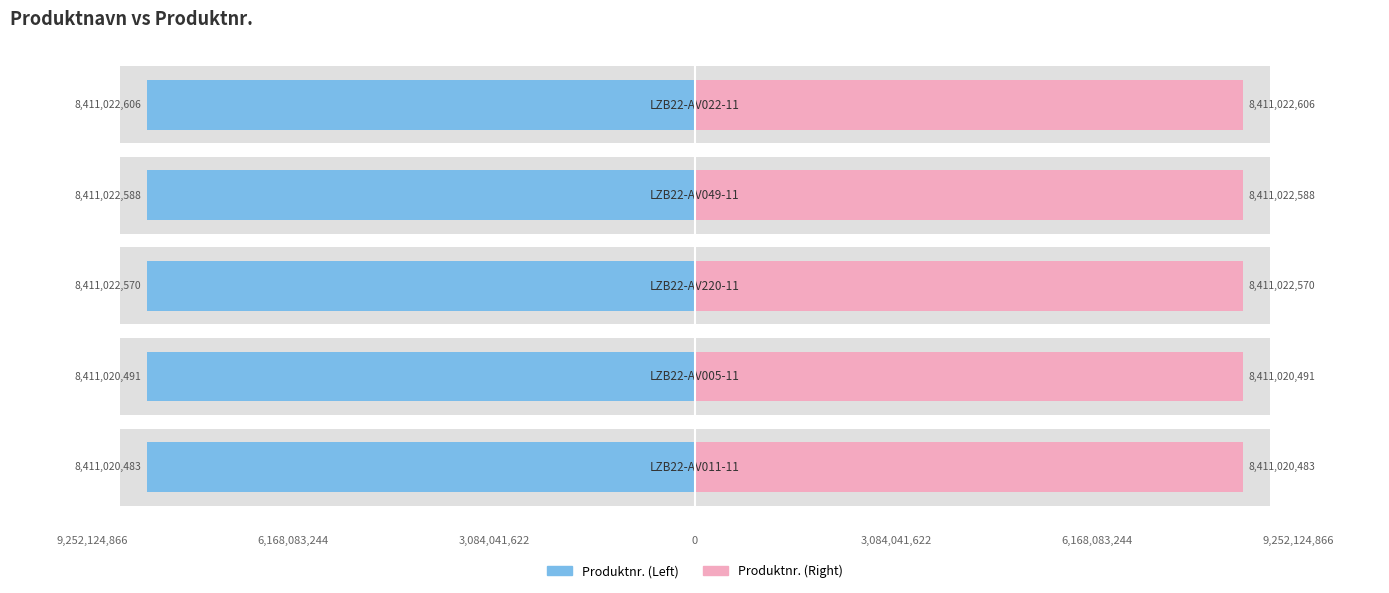

What is the difference between the highest and lowest values at 9,252,124,866?

16822045140